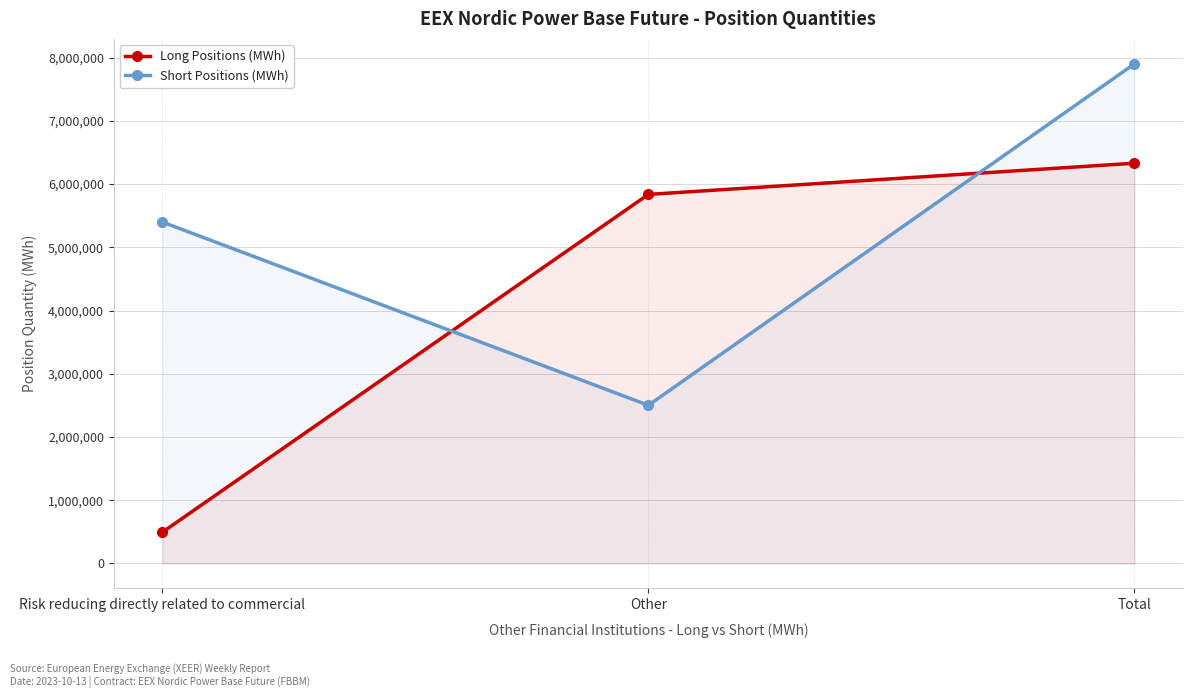

At which category is the sum across all series the highest?

Total